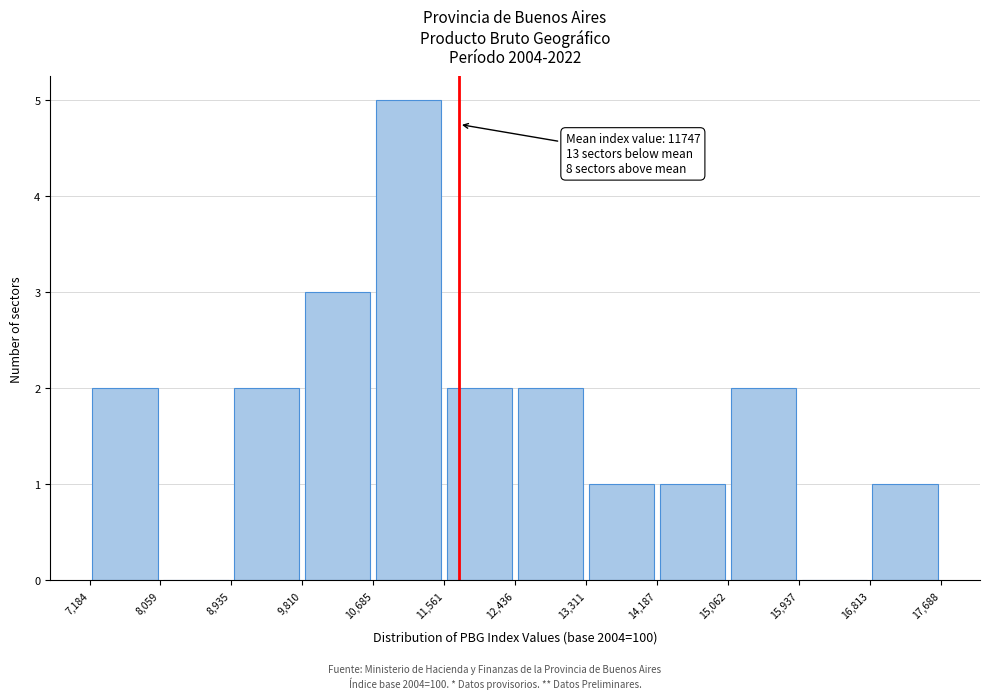

Which range on the x-axis has the tallest bar?

10,685 to 11,561